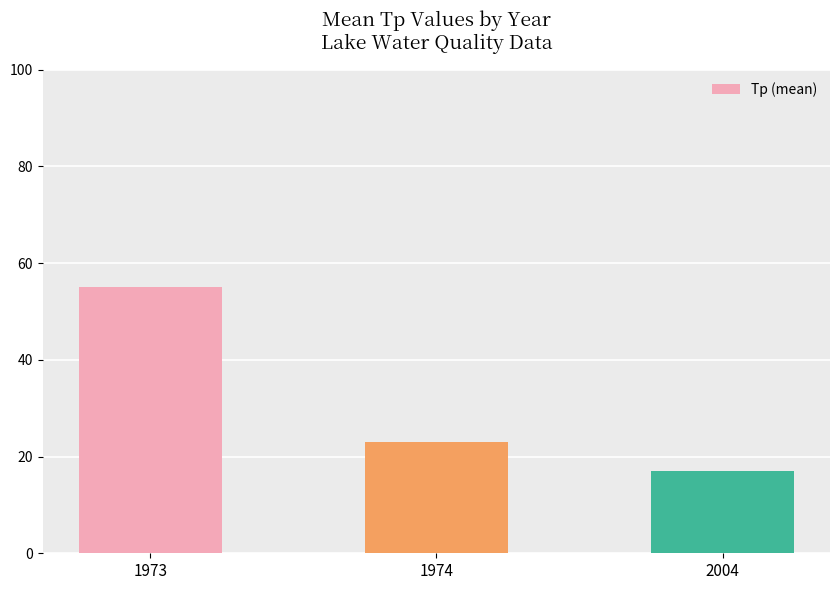

At which category does the chart reach its minimum across all series?

2004